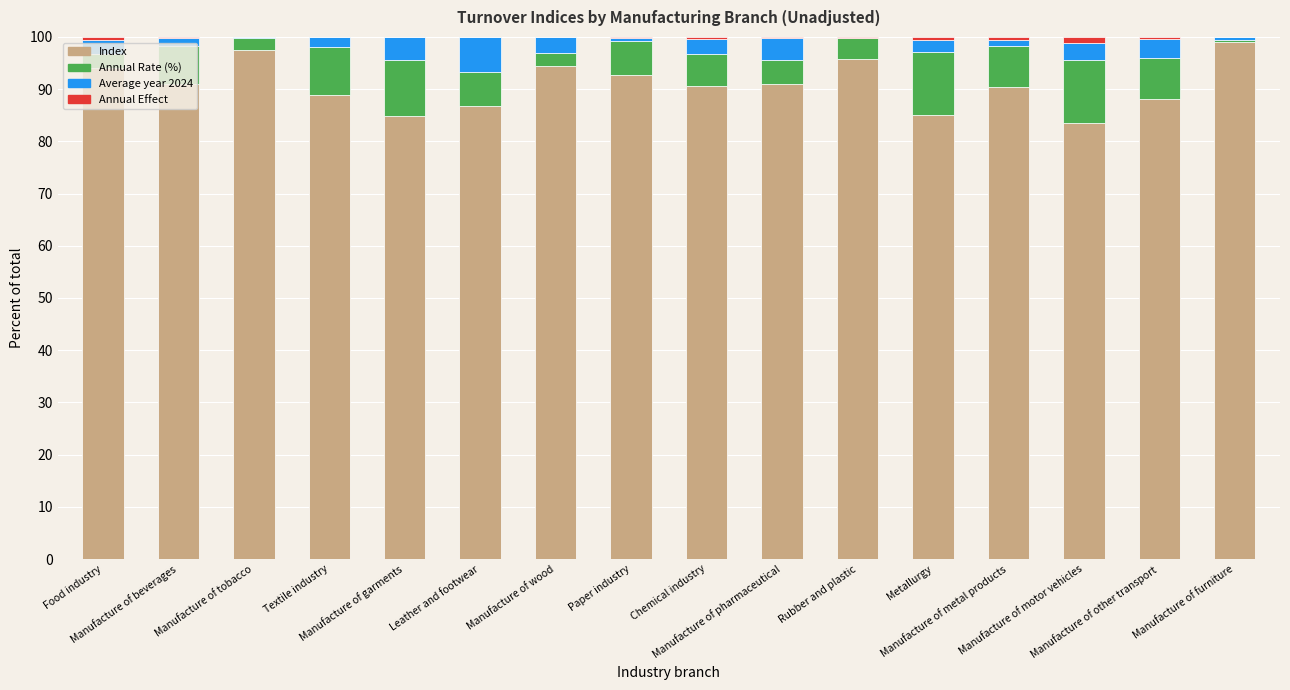

What is the highest value of the Index series?

99.1